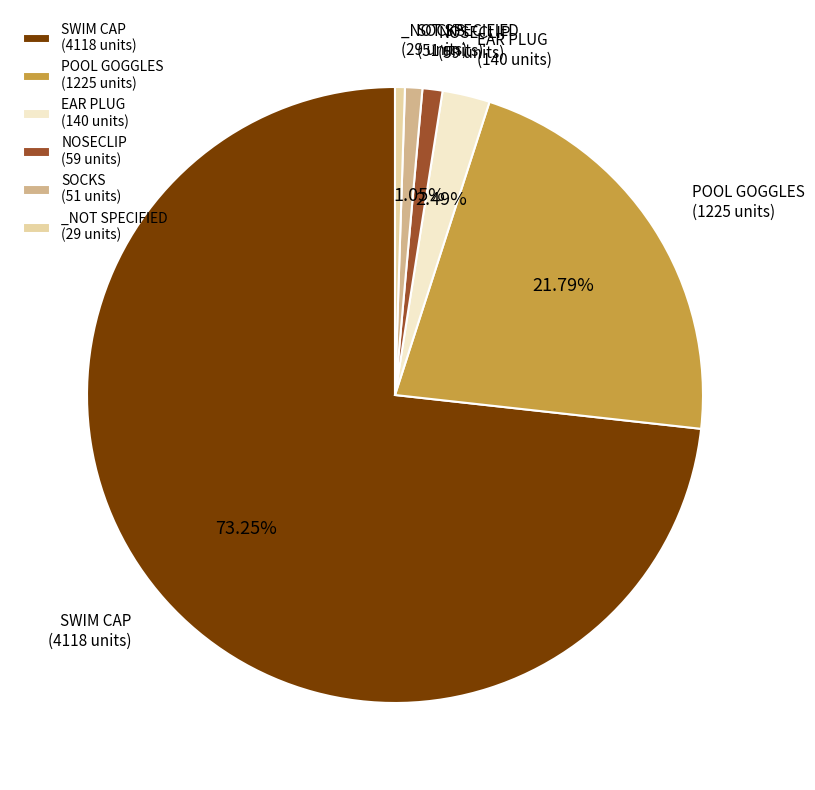

Which has a higher value, EAR PLUG (140 units) or SWIM CAP (4118 units)?

SWIM CAP (4118 units)